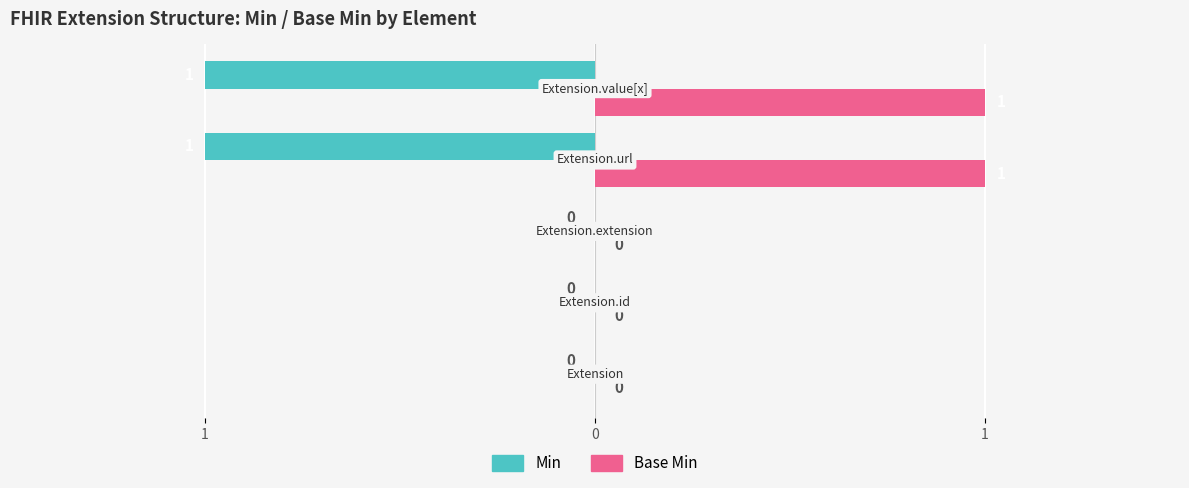

What is the highest value of the Base Min series?

1